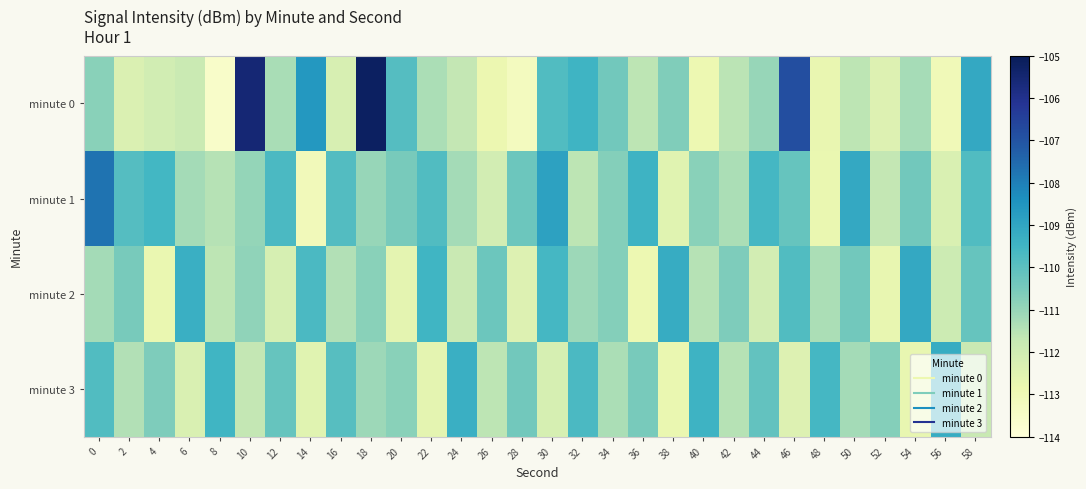

Reading left to right, transcribe all the data shown in this chart.

minute 0: 0=-110.8	2=-112.3	4=-112.0	6=-111.8	8=-113.6	10=-105.6	12=-111.3	14=-108.6	16=-112.2	18=-105.2	20=-109.9	22=-111.3	24=-111.7	26=-112.9	28=-113.3	30=-109.8	32=-109.5	34=-110.4	36=-111.6	38=-110.7	40=-112.9	42=-111.6	44=-111.0	46=-106.8	48=-112.7	50=-111.6	52=-112.4	54=-111.2	56=-113.1	58=-109.1
minute 1: 0=-107.7	2=-109.9	4=-109.6	6=-111.2	8=-111.5	10=-111.0	12=-109.7	14=-113.1	16=-109.8	18=-111.0	20=-110.5	22=-109.8	24=-111.2	26=-112.1	28=-110.3	30=-108.9	32=-111.6	34=-110.7	36=-109.4	38=-112.5	40=-110.8	42=-111.3	44=-109.6	46=-110.2	48=-112.8	50=-109.1	52=-111.7	54=-110.4	56=-112.3	58=-109.8
minute 2: 0=-111.2	2=-110.5	4=-112.8	6=-109.3	8=-111.6	10=-110.9	12=-112.2	14=-109.7	16=-111.4	18=-110.8	20=-112.6	22=-109.5	24=-111.8	26=-110.3	28=-112.4	30=-109.6	32=-111.1	34=-110.7	36=-112.9	38=-109.2	40=-111.5	42=-110.6	44=-112.1	46=-109.8	48=-111.3	50=-110.4	52=-112.7	54=-109.1	56=-111.9	58=-110.2
minute 3: 0=-109.8	2=-111.4	4=-110.6	6=-112.3	8=-109.5	10=-111.7	12=-110.2	14=-112.5	16=-109.9	18=-111.1	20=-110.8	22=-112.6	24=-109.3	26=-111.6	28=-110.4	30=-112.2	32=-109.7	34=-111.3	36=-110.5	38=-112.8	40=-109.4	42=-111.5	44=-110.1	46=-112.4	48=-109.6	50=-111.2	52=-110.7	54=-112.7	56=-109.2	58=-111.8